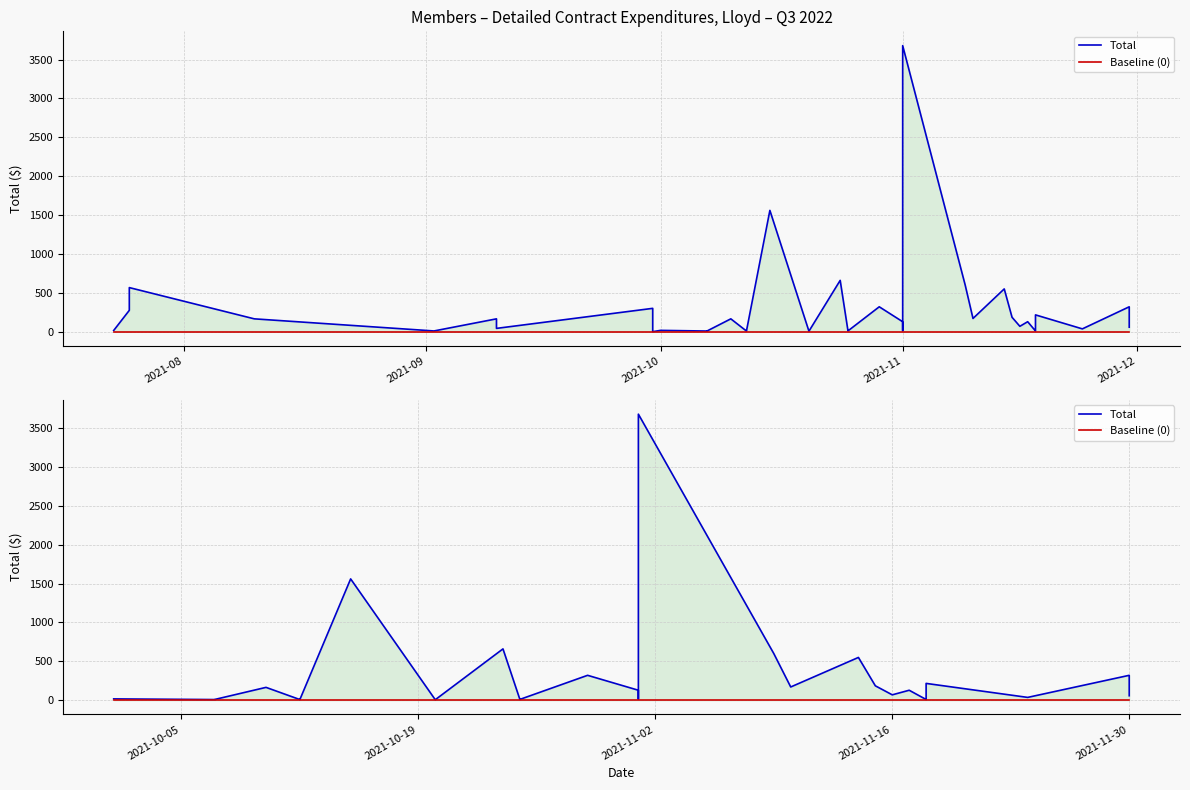

At which category does the chart reach its minimum across all series?

2021-08